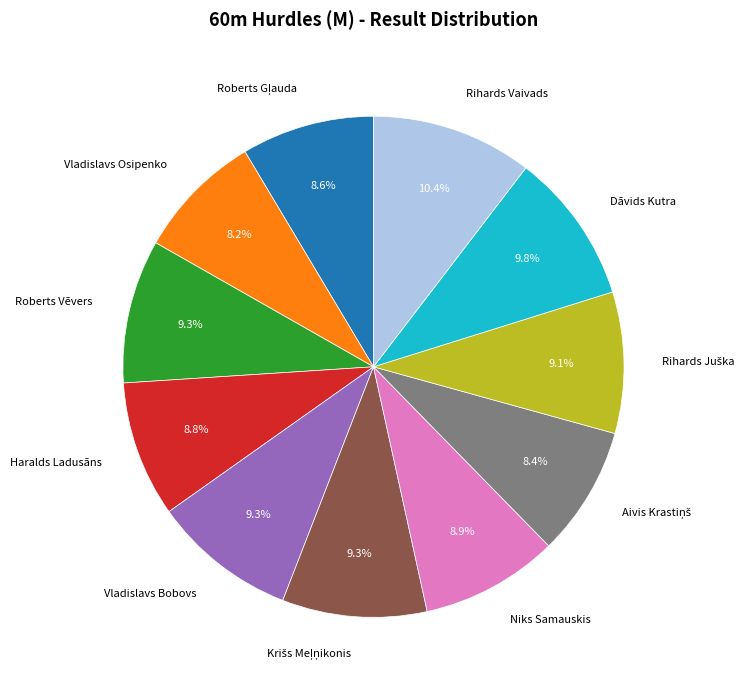

How many slices are in this pie chart?

11